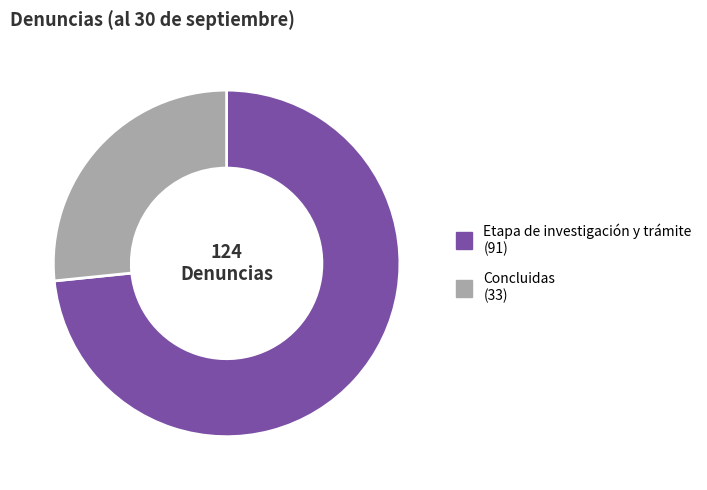

Which category has the biggest portion of the pie?

Etapa de investigación y trámite